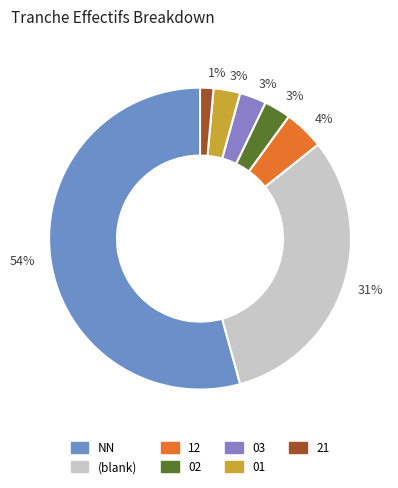

Is there any slice that represents more than half of the pie?

Yes